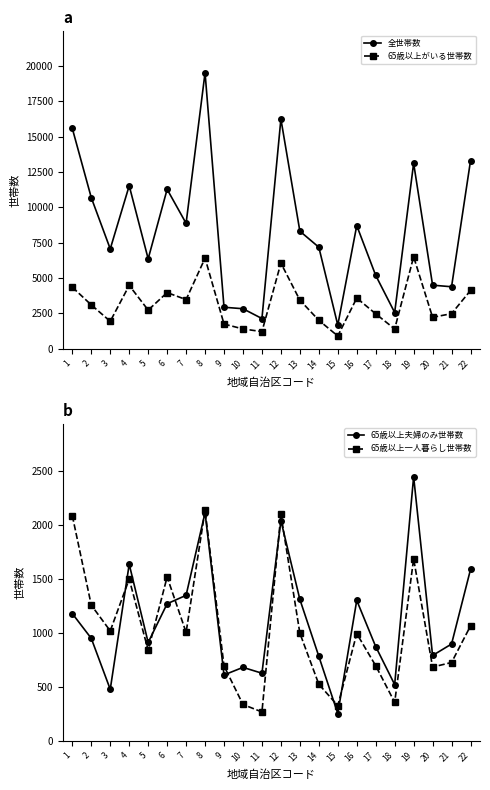

What is the difference between the maximum and minimum values in the 65歳以上一人暮らし世帯数 series?

1863